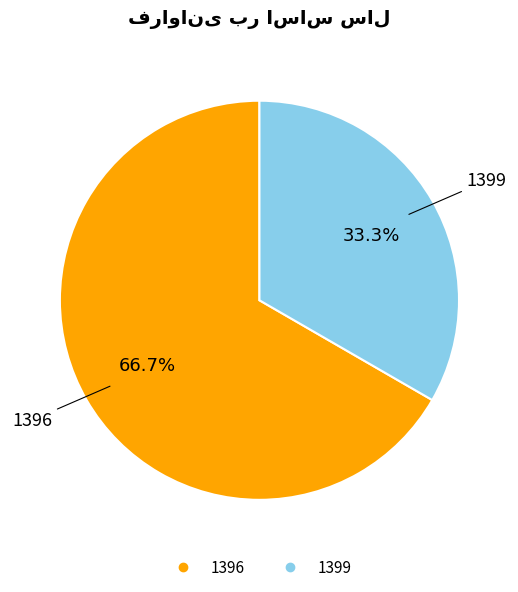

Between 1396 and 1399, which is larger?

1396